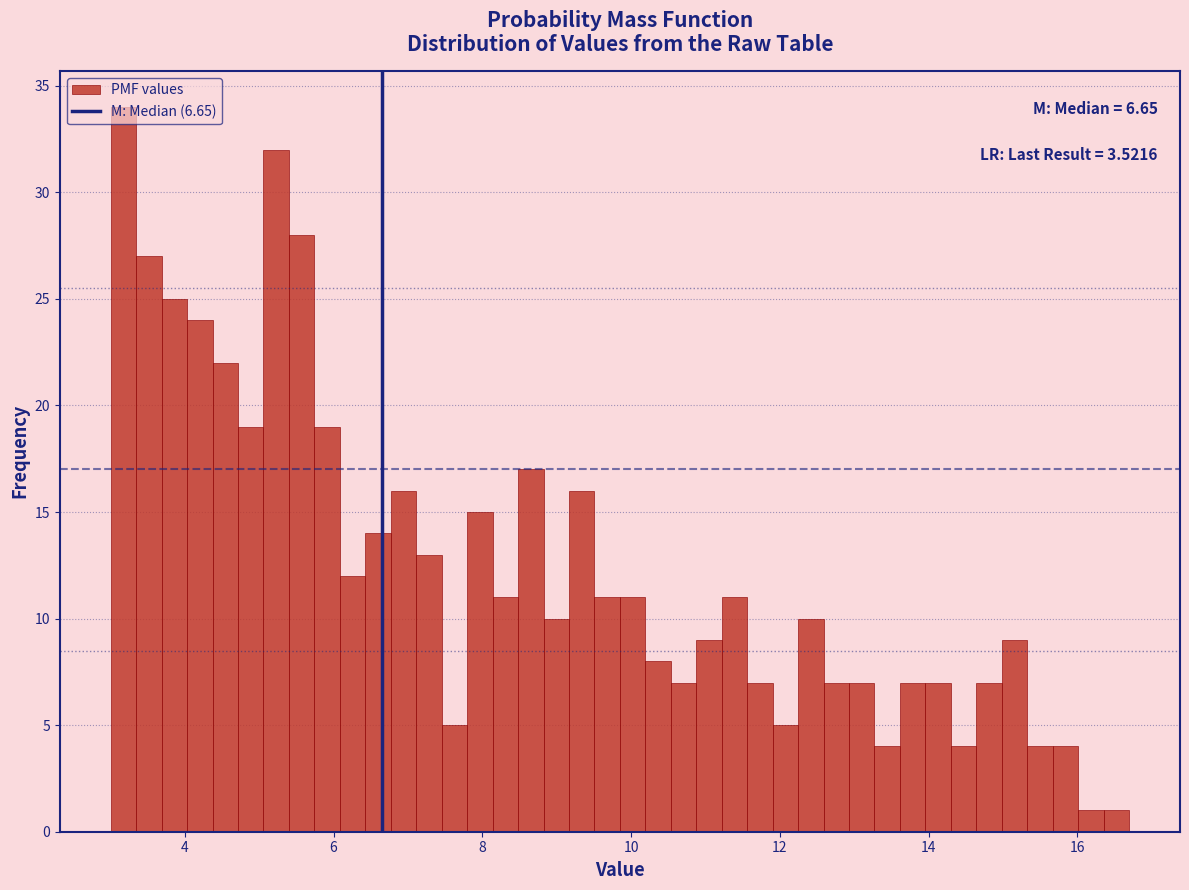

Around what value on the x-axis is the tallest bar? Give the approximate position of its centre, as read against the axis.

3.2